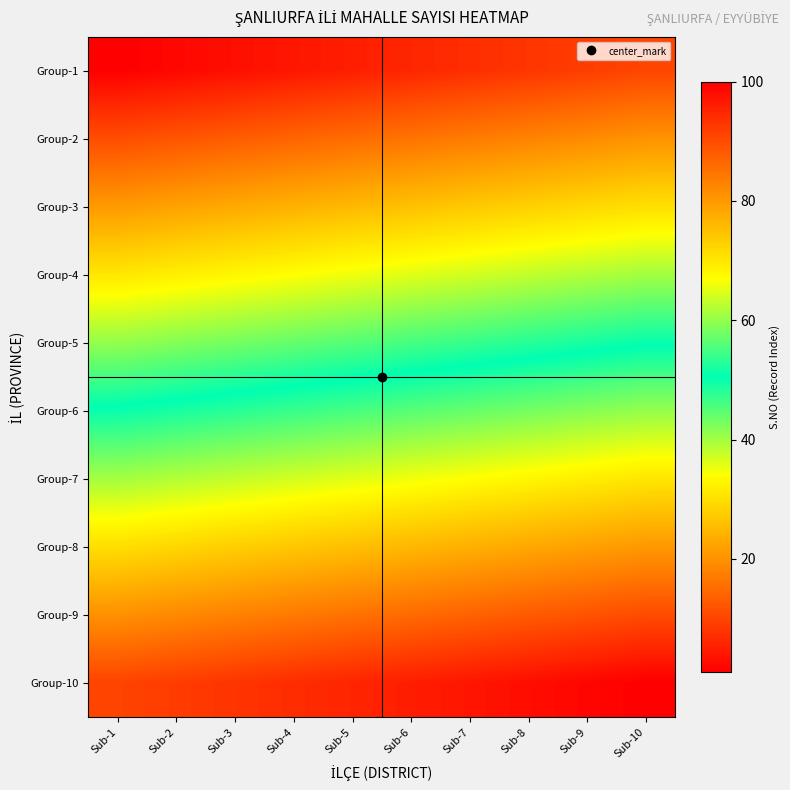

Count the number of data series in this chart.

10